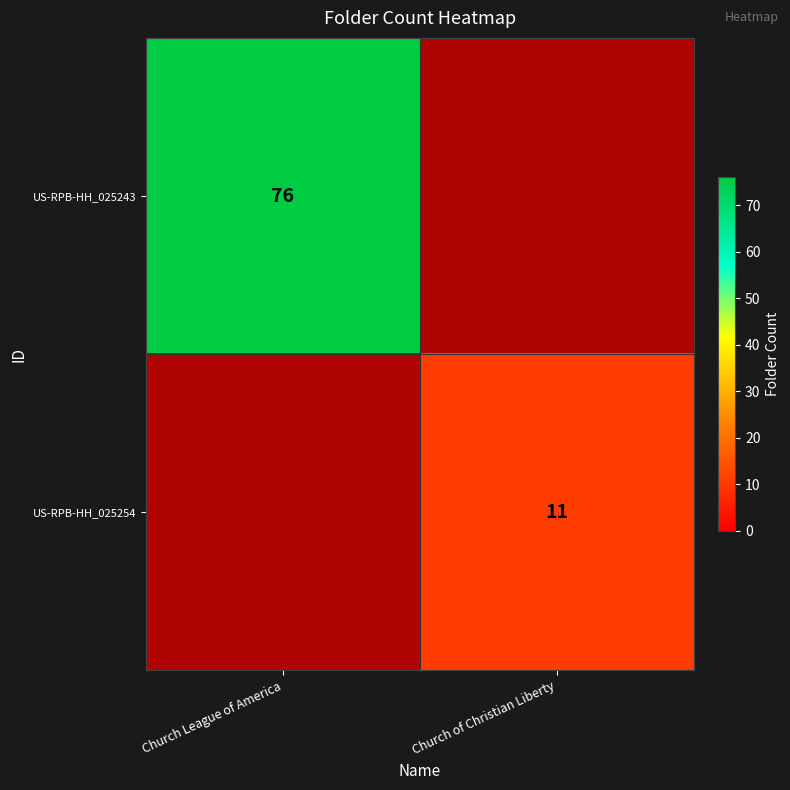

Is the value of US-RPB-HH_025243 at Church League of America greater than the value of US-RPB-HH_025254 at Church League of America?

Yes